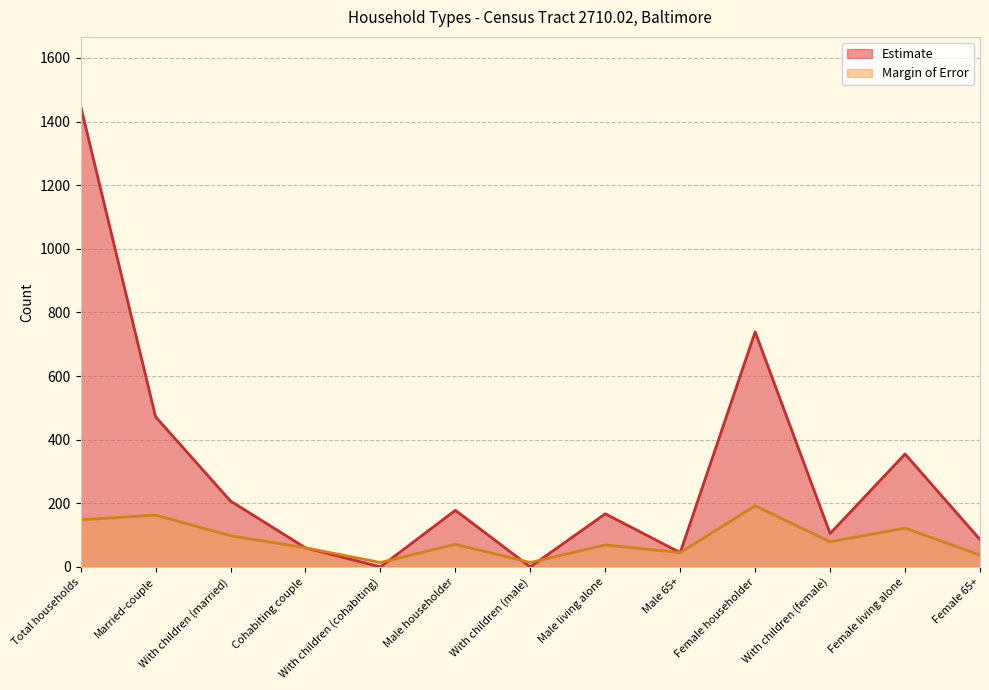

Rank the series by their average value, from lowest to highest.

Margin of Error, Estimate